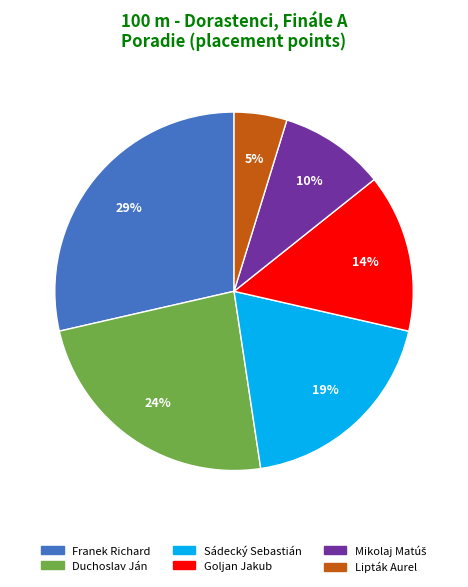

Which has a higher value, Duchoslav Ján or Goljan Jakub?

Duchoslav Ján